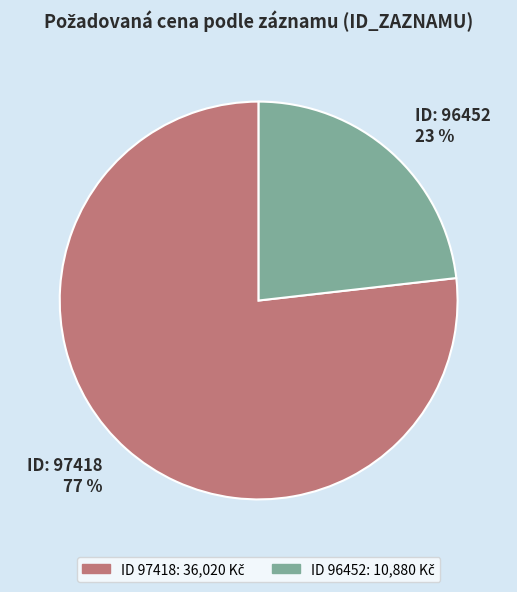

Approximately how many times larger is the value at ID: 97418 77 % compared to ID: 96452 23 %?

3.3